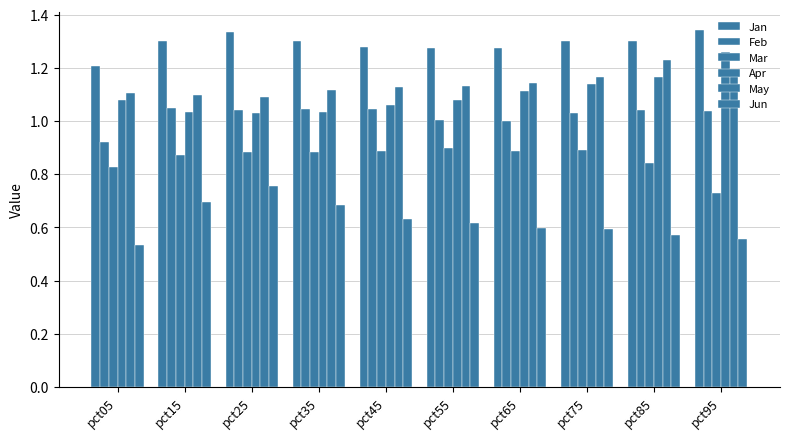

How many bars are there in total?

60